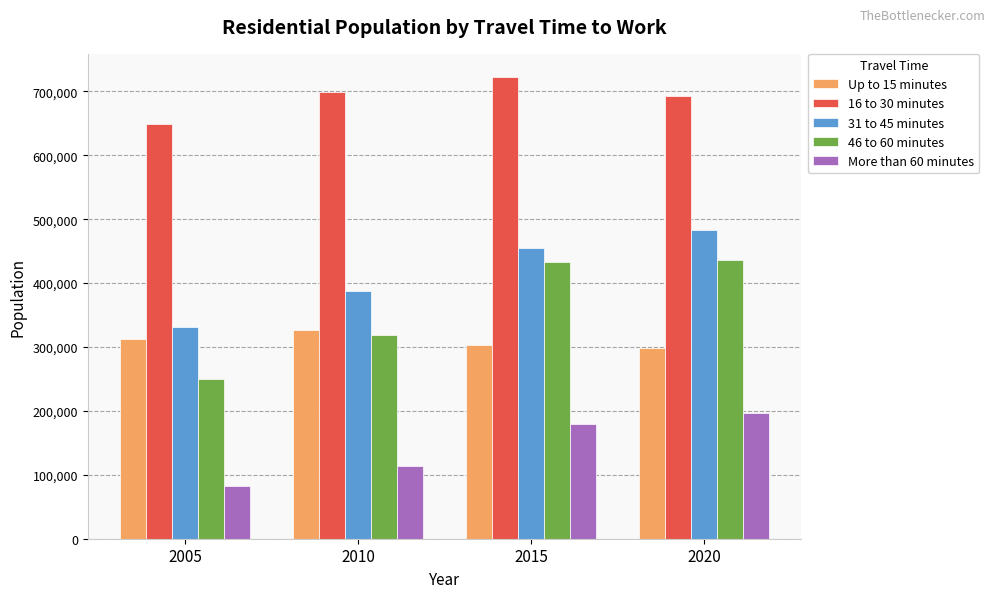

At which label does 46 to 60 minutes reach its minimum?

2005